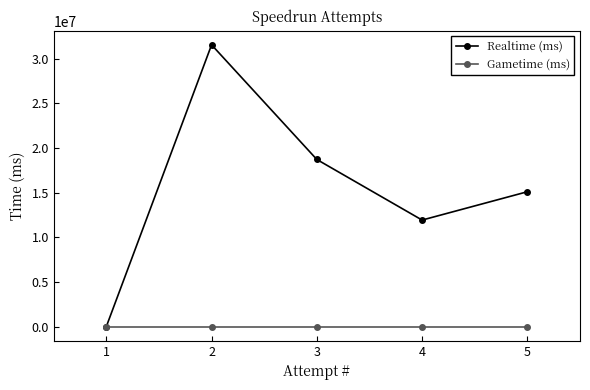

At how many categories does at least one series exceed 17869545?

2